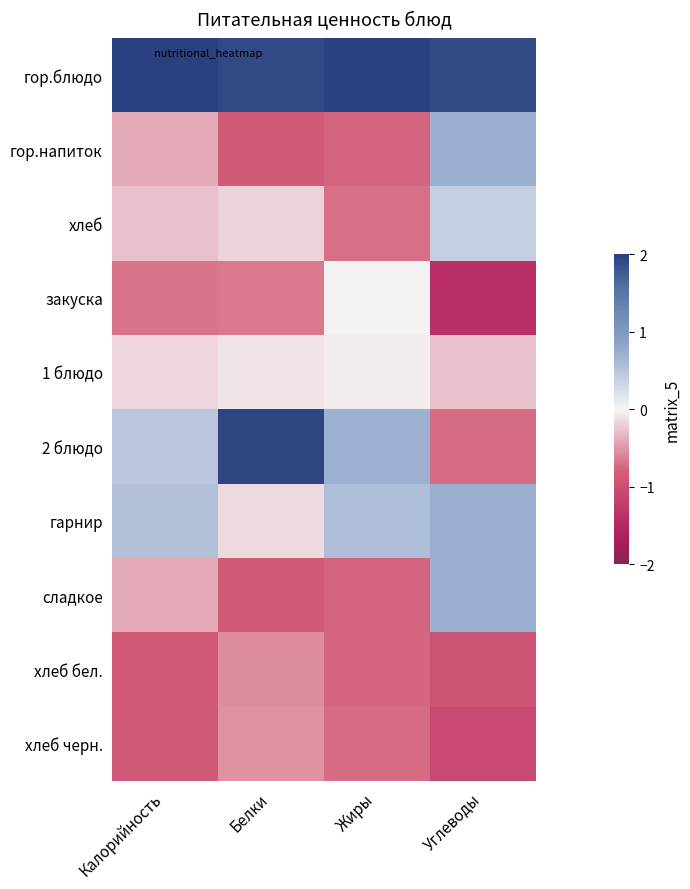

Reading left to right, what are all the values shown in this chart?

гор.блюдо: Калорийность=2.7	Белки=1.9	Жиры=2.5	Углеводы=1.9
гор.напиток: Калорийность=-0.4	Белки=-0.9	Жиры=-0.8	Углеводы=0.7
хлеб: Калорийность=-0.3	Белки=-0.2	Жиры=-0.7	Углеводы=0.4
закуска: Калорийность=-0.7	Белки=-0.7	Жиры=-0.0	Углеводы=-1.4
1 блюдо: Калорийность=-0.2	Белки=-0.1	Жиры=-0.0	Углеводы=-0.3
2 блюдо: Калорийность=0.5	Белки=1.9	Жиры=0.7	Углеводы=-0.7
гарнир: Калорийность=0.5	Белки=-0.1	Жиры=0.6	Углеводы=0.7
сладкое: Калорийность=-0.4	Белки=-0.9	Жиры=-0.8	Углеводы=0.7
хлеб бел.: Калорийность=-0.9	Белки=-0.6	Жиры=-0.8	Углеводы=-0.9
хлеб черн.: Калорийность=-0.9	Белки=-0.5	Жиры=-0.7	Углеводы=-1.1